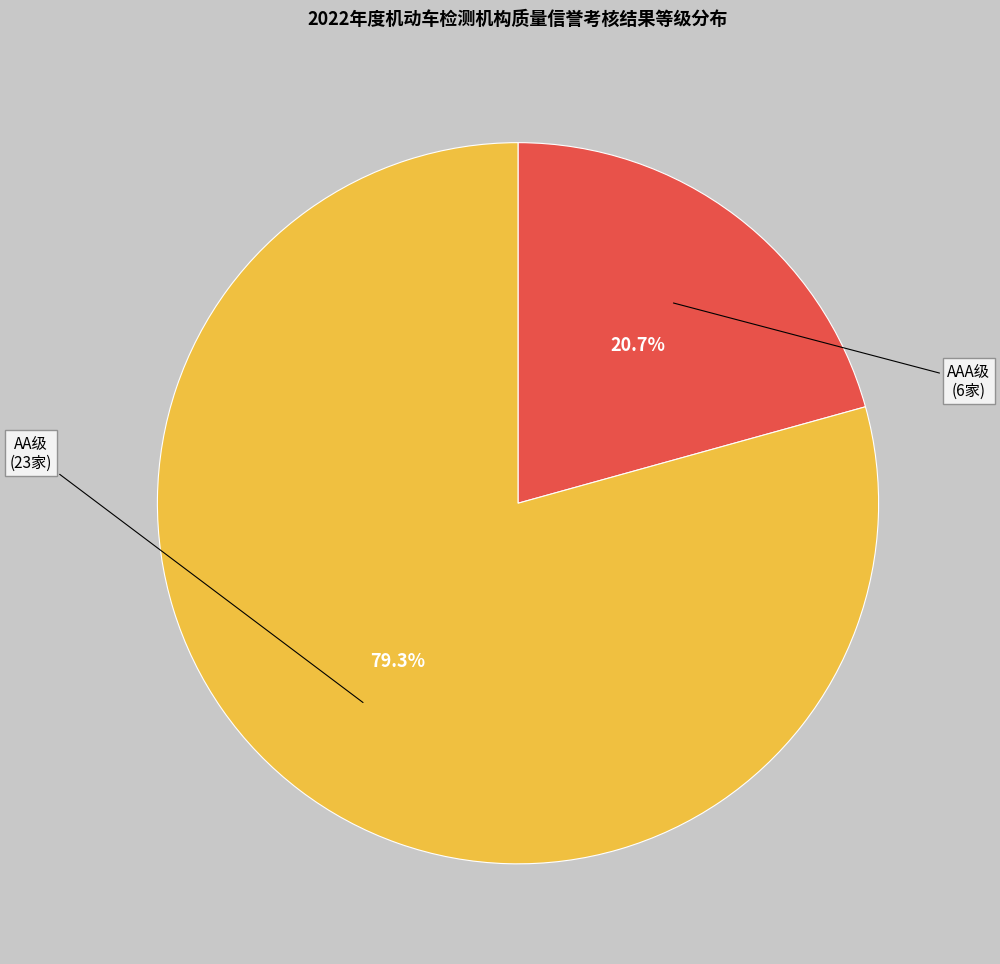

Do AAA级 and AA级 together represent more than half of the pie?

Yes